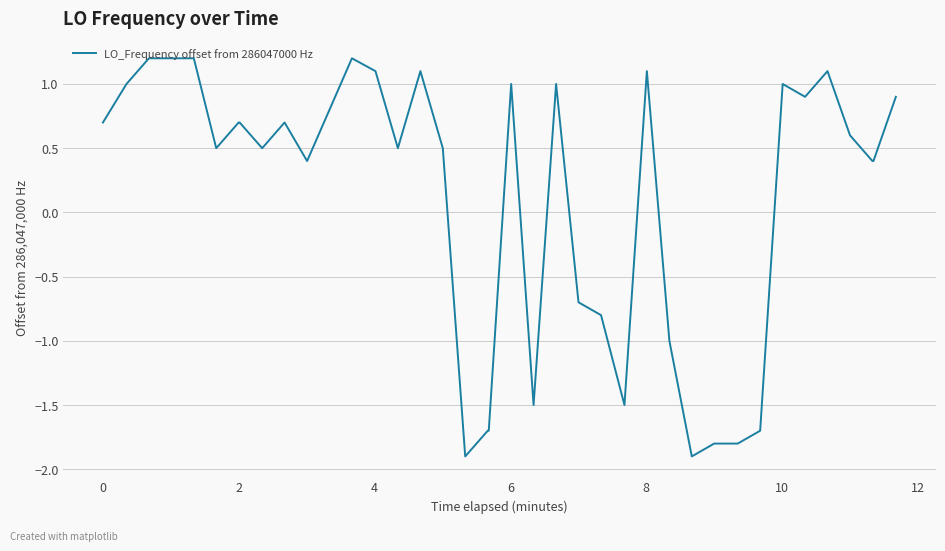

What is the minimum value shown in the chart?

-1.9